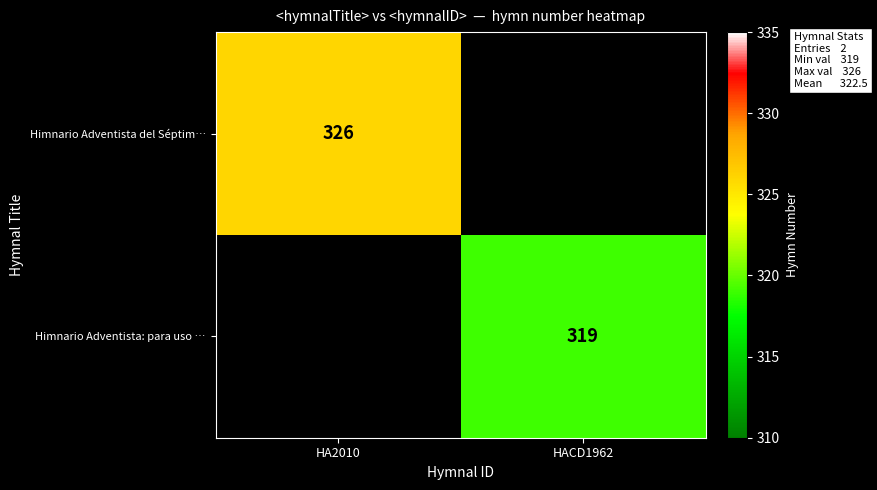

The Himnario Adventista: para uso … series shows 319 at HACD1962. True or false?

True